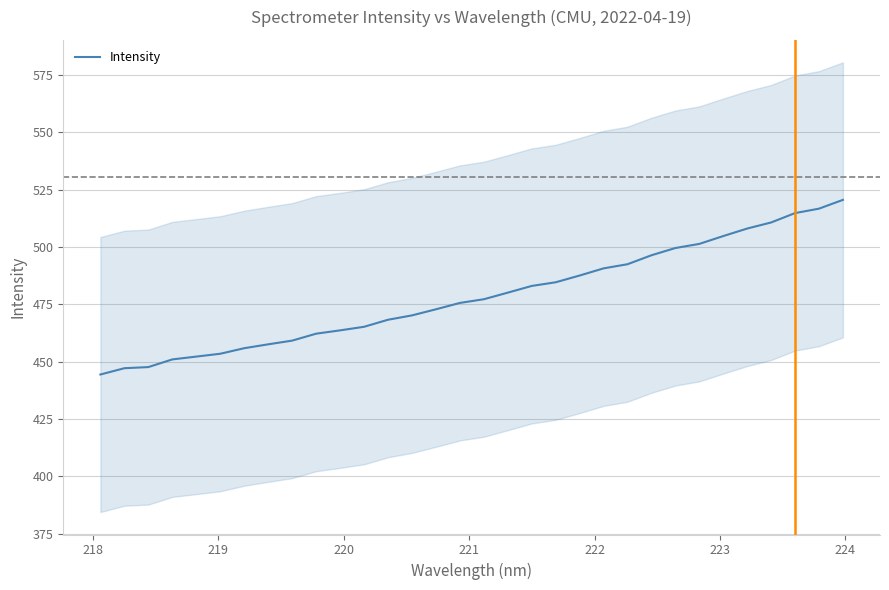

What is the minimum value for Intensity?

444.4